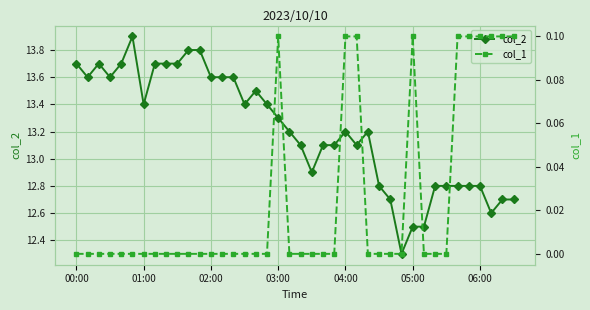

What is the minimum value for col_2?

12.3